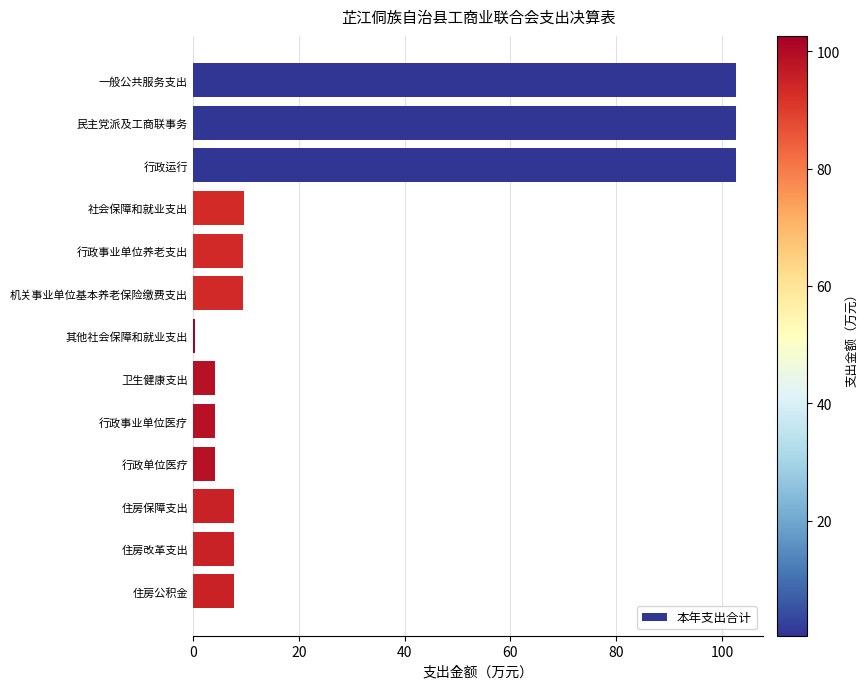

How many data points does each series have?

13